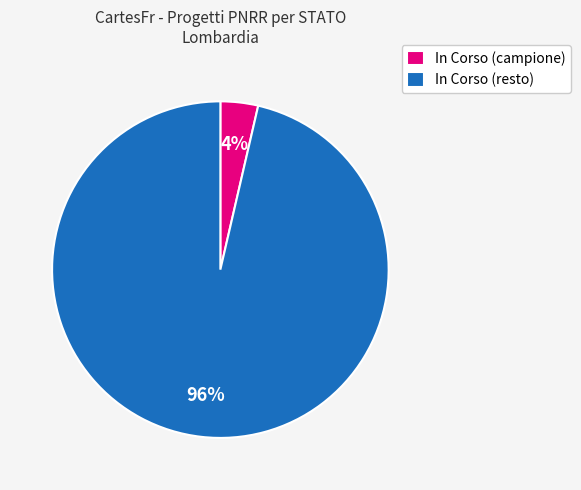

What is the largest slice in the pie chart?

In Corso (resto)